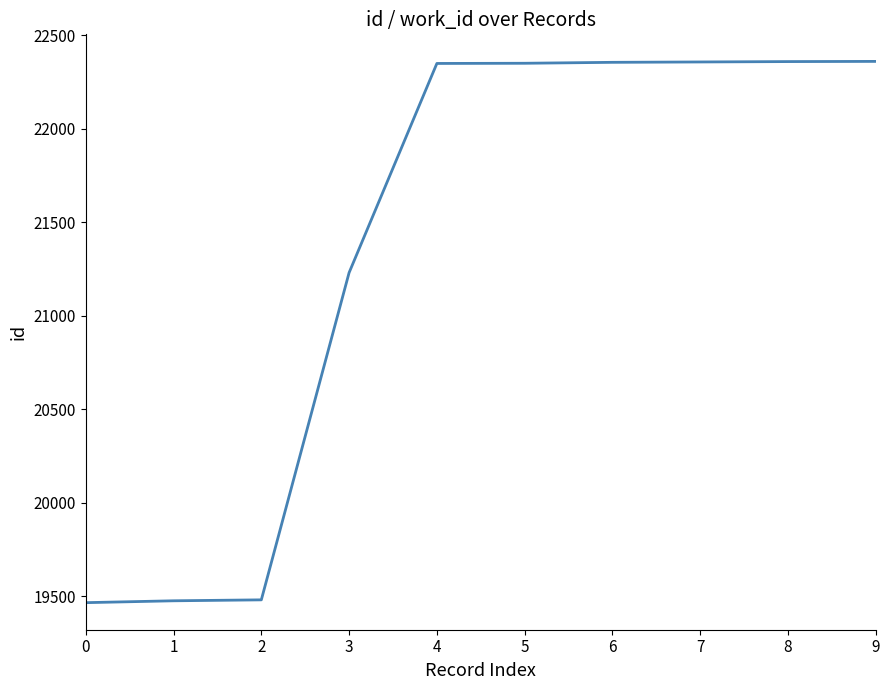

Read the value at 0, to the nearest 10.

19470